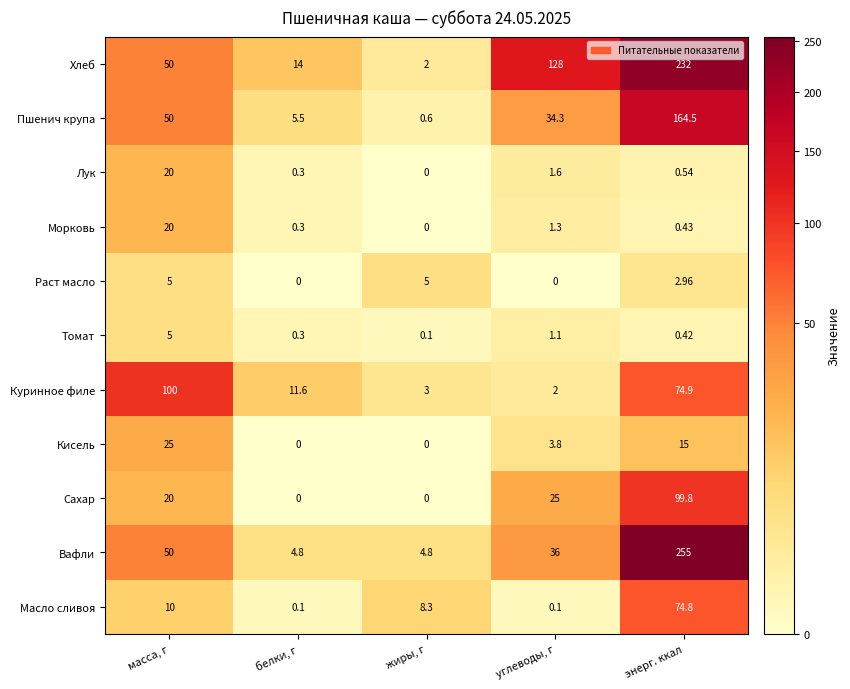

At which label is Кисель closest to 12?

энерг. ккал